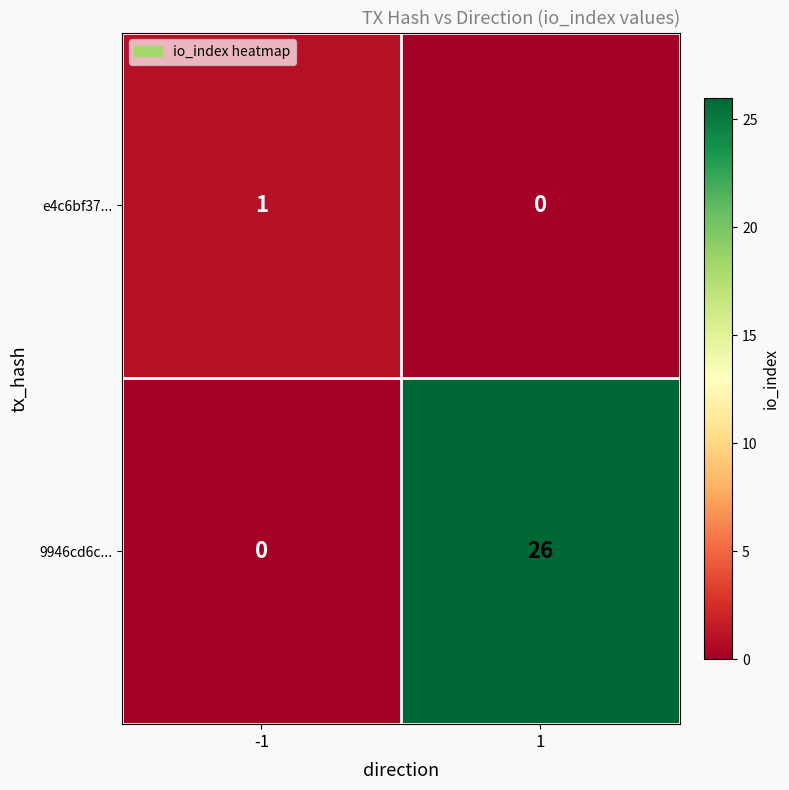

The 9946cd6c... series shows 26 at 1. True or false?

True